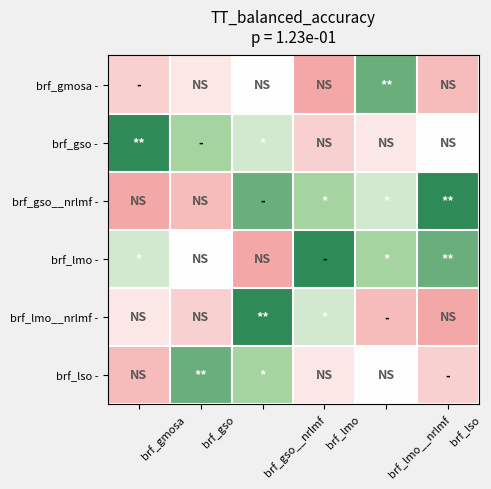

Rank the series at brf_lmo__nrlmf from lowest to highest value.

brf_lmo__nrlmf -, brf_gso -, brf_lso -, brf_gso__nrlmf -, brf_lmo -, brf_gmosa -